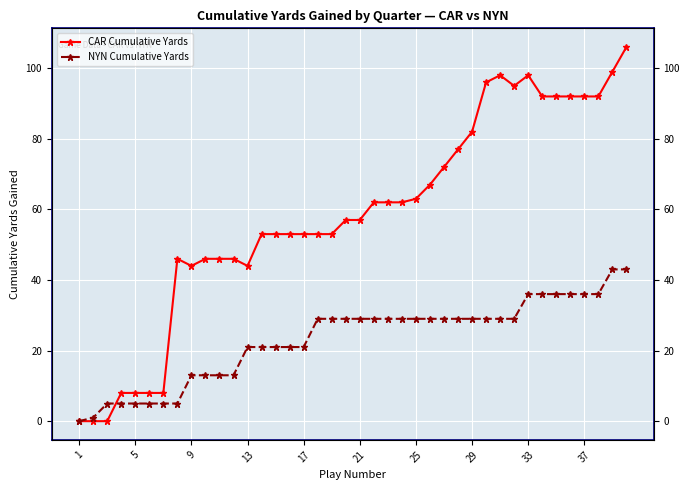

Rank the series by their average value, from highest to lowest.

CAR Cumulative Yards, NYN Cumulative Yards